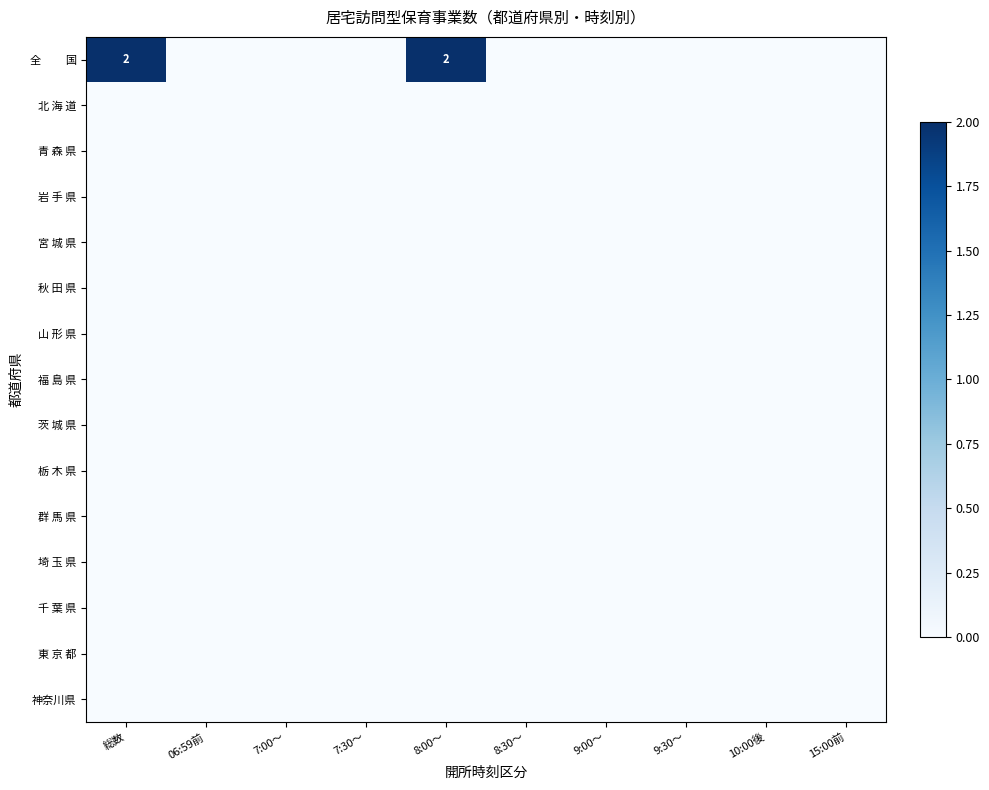

What is the difference between the highest and lowest values at 総数?

2